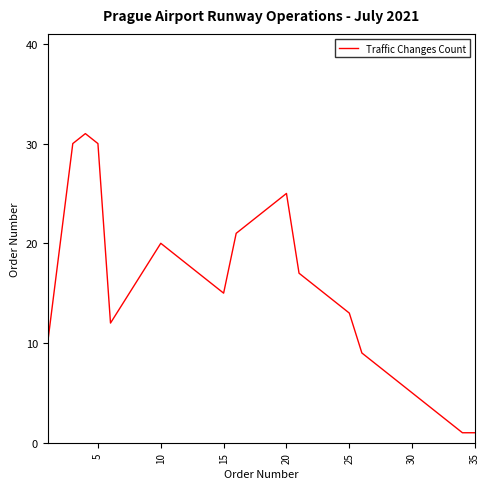

What is the maximum value shown in the chart?

31